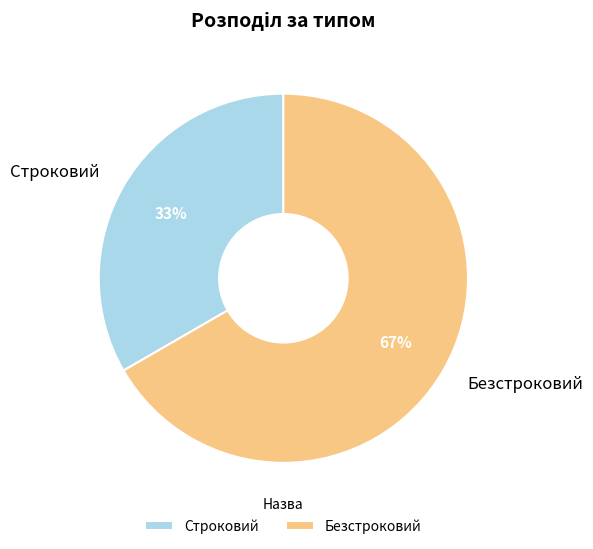

Which category accounts for the majority?

Безстроковий